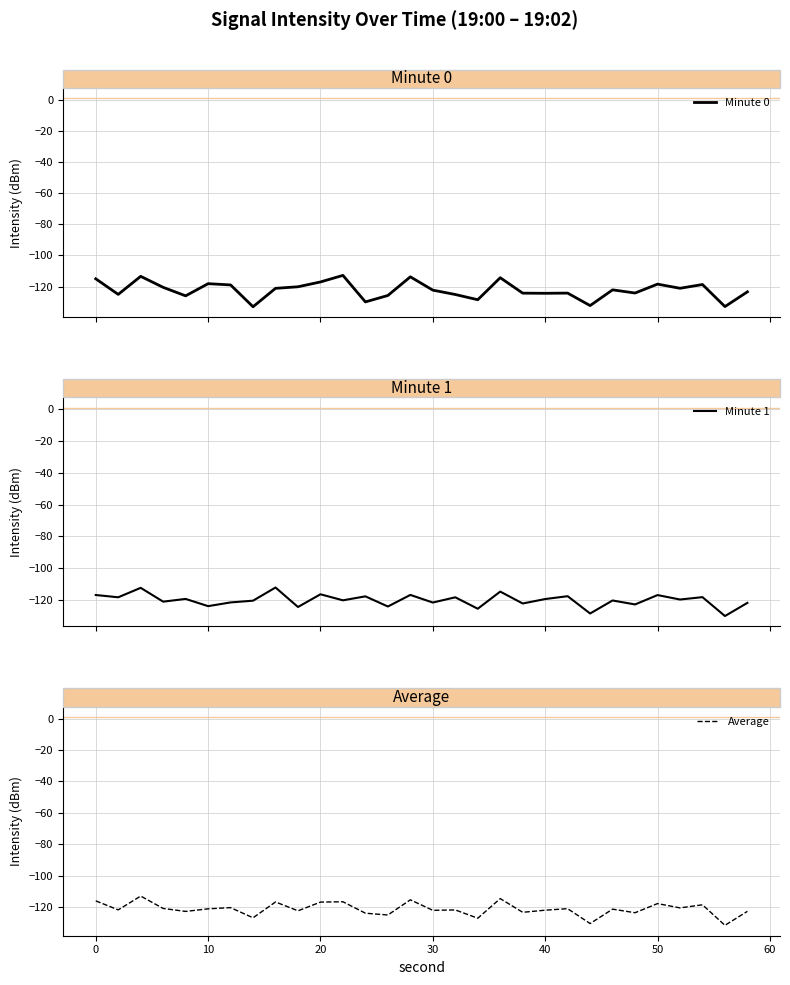

How many values in the Average series exceed -121?

13